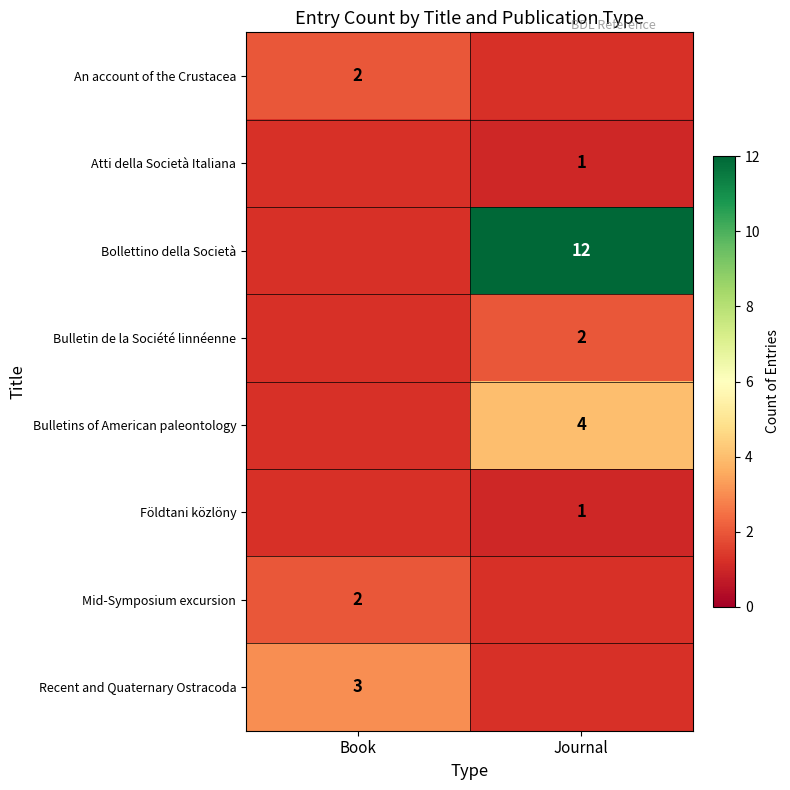

True or false: Bulletins of American paleontology has a value of 4 at Journal.

True